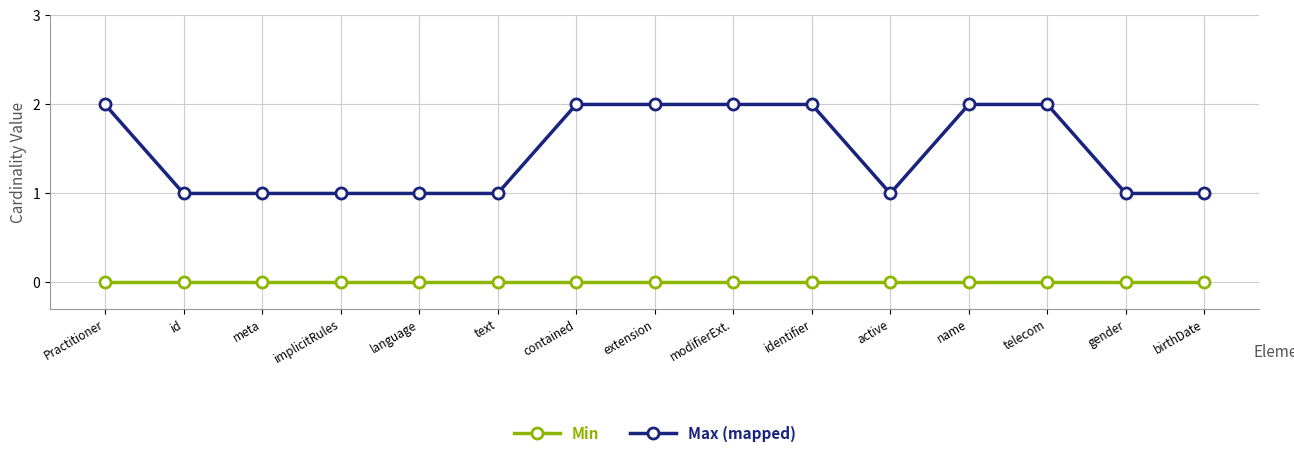

What is the total value across all series at contained?

2